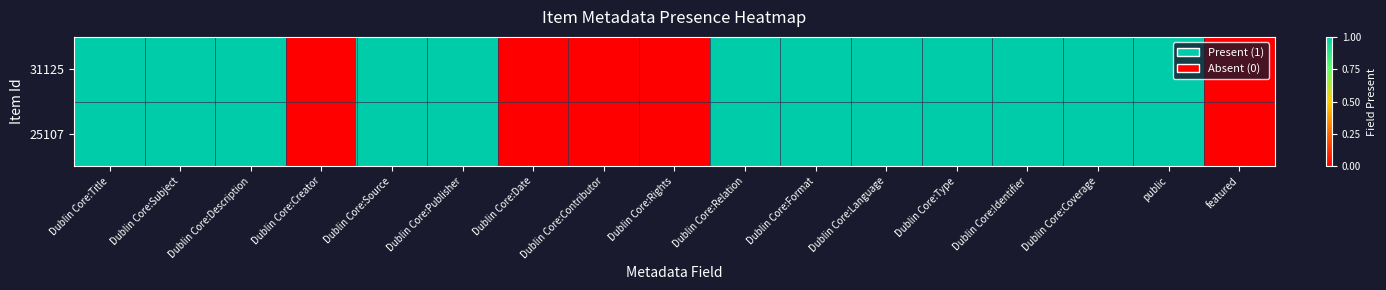

Which label corresponds to the largest value in the chart?

Dublin Core:Title